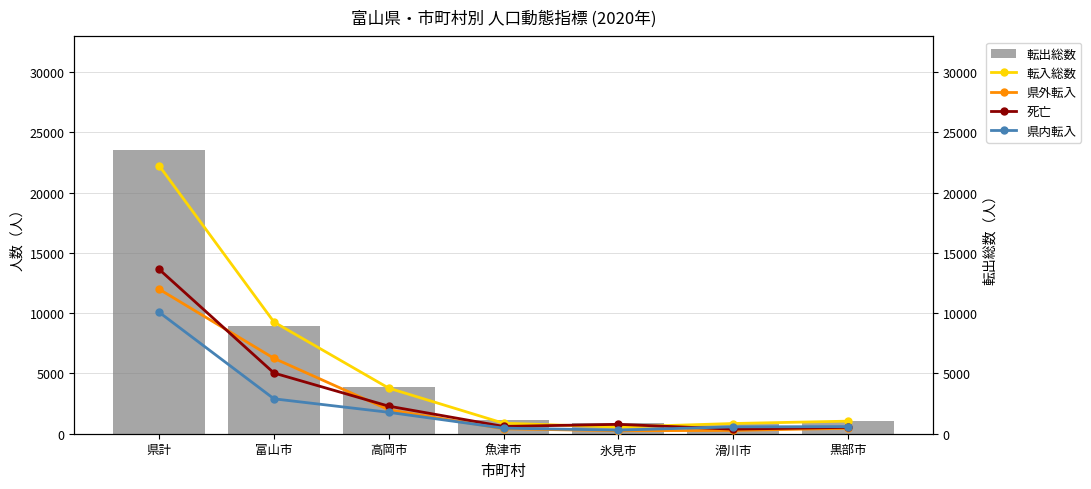

What is the greatest value displayed?

23559